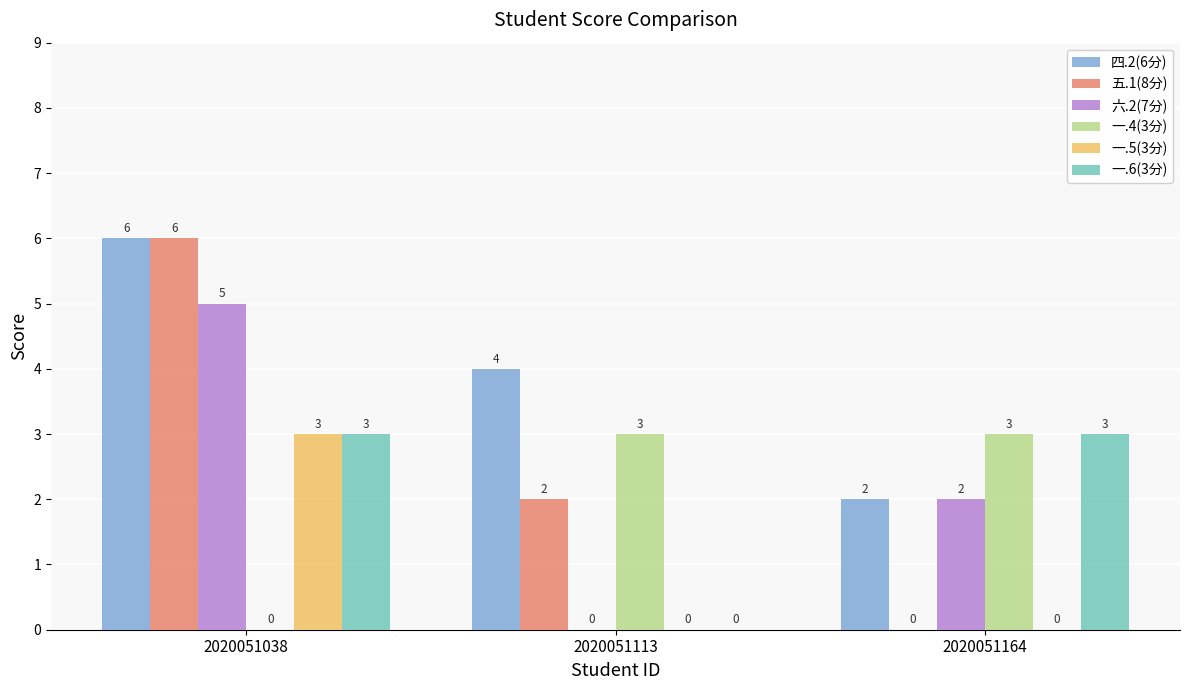

What is the sum of the 一.6(3分) values at 2020051113 and 2020051038?

3